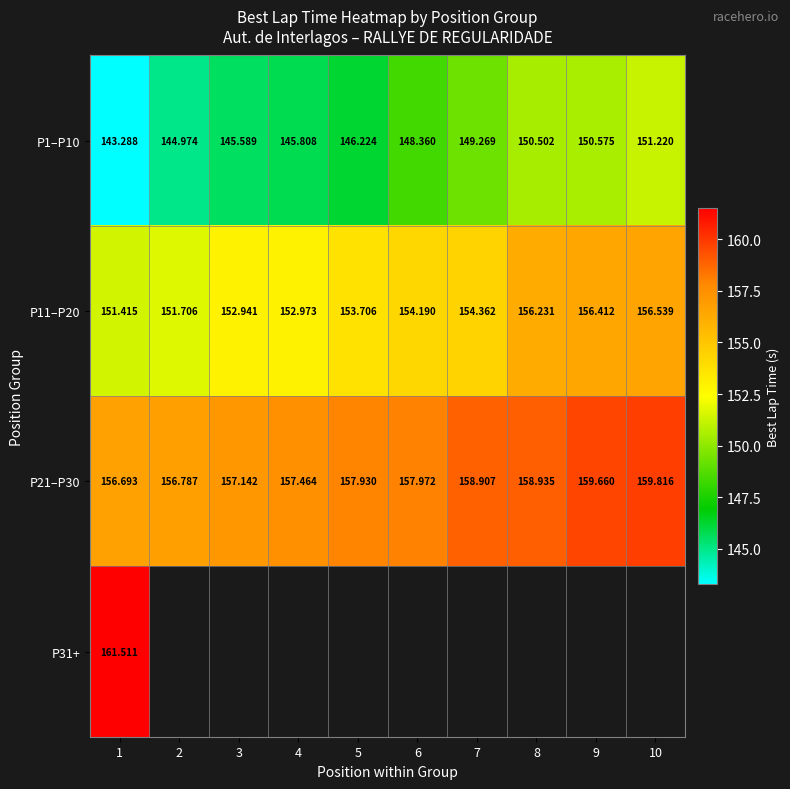

How many series are shown in this chart?

4